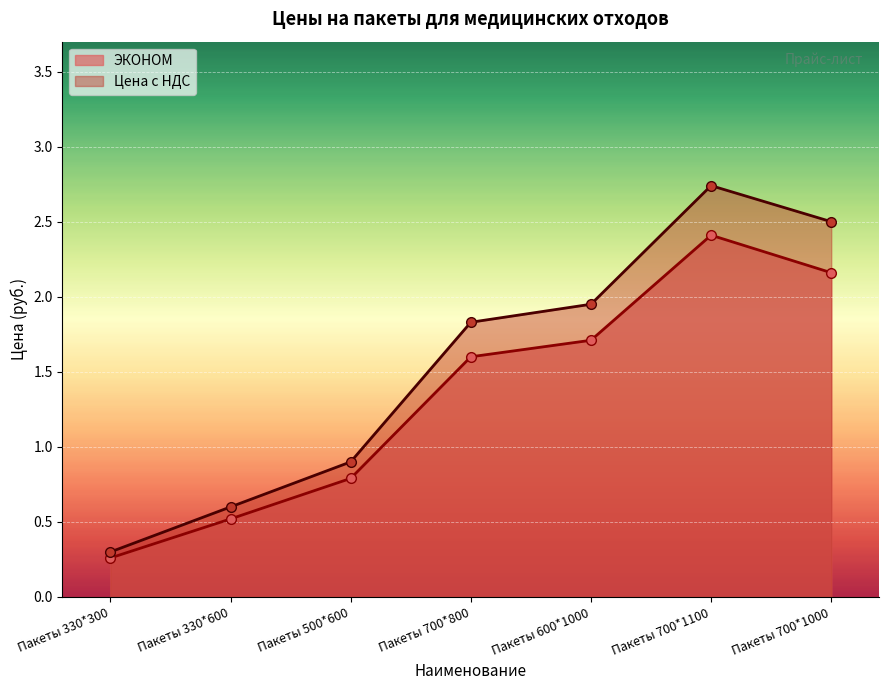

Reading left to right, transcribe all the data shown in this chart.

ЭКОНОМ: 0.3	0.5	0.8	1.6	1.7	2.4	2.2
Цена с НДС: 0.3	0.6	0.9	1.8	1.9	2.7	2.5